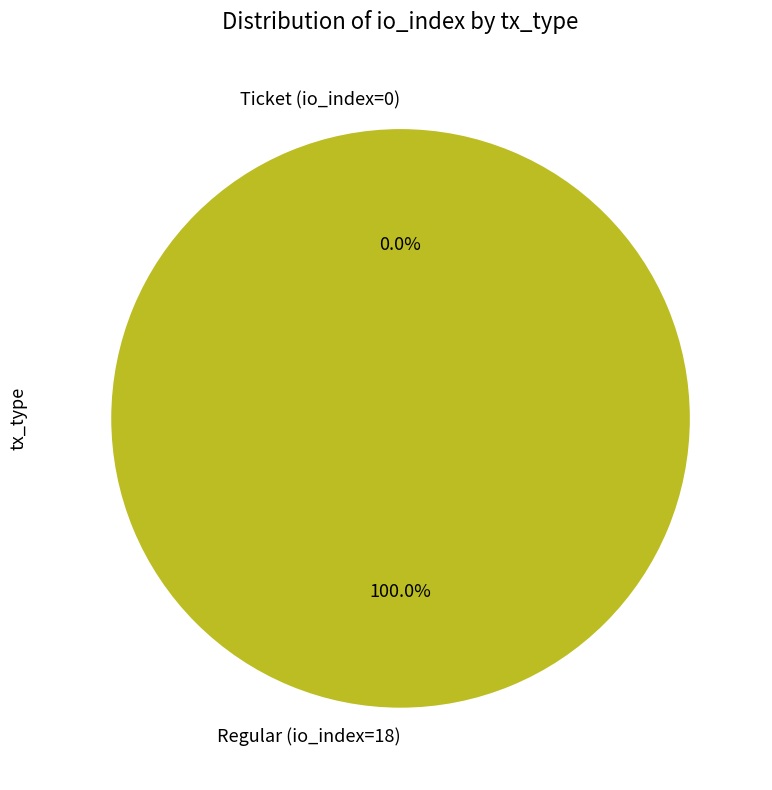

True or false: Regular (io_index=18) accounts for 100% of the total.

True